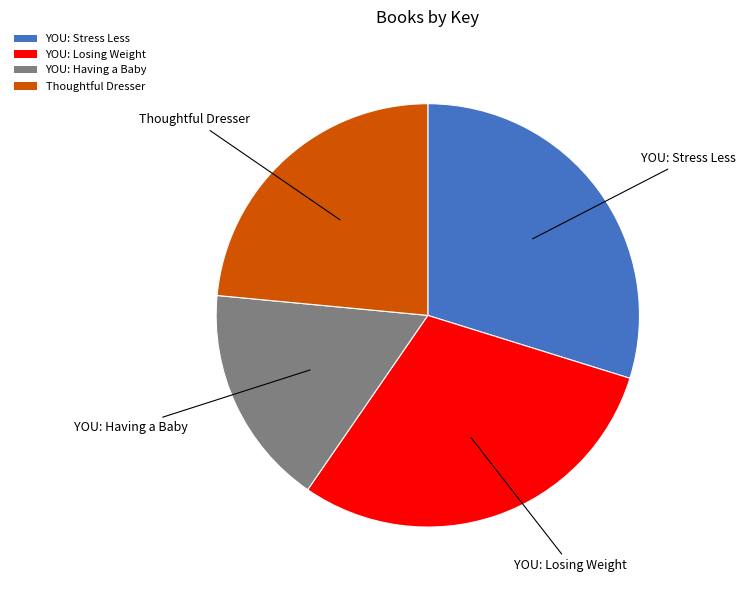

Approximately how many times larger is the value at Thoughtful Dresser compared to YOU: Losing Weight?

0.8